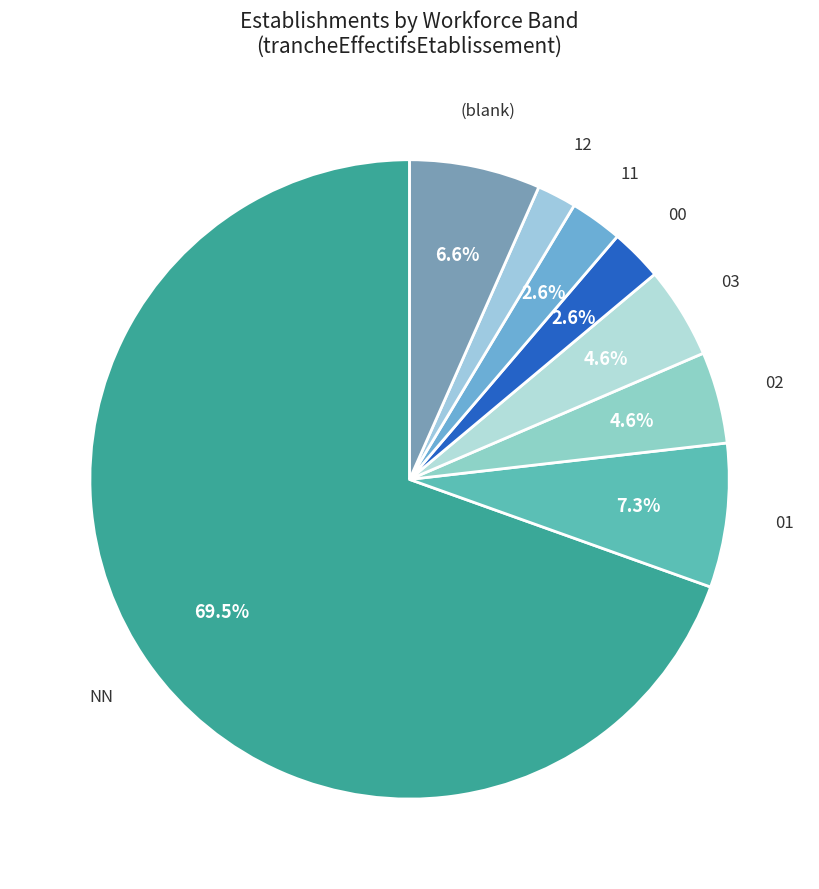

Is there a majority slice in this chart?

Yes